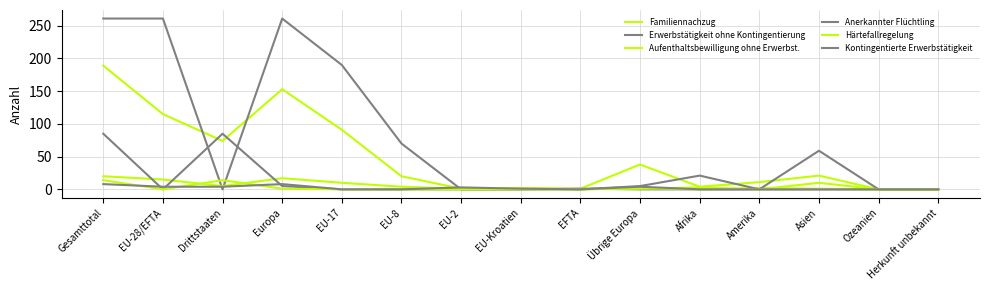

How many lines are shown in the chart?

6